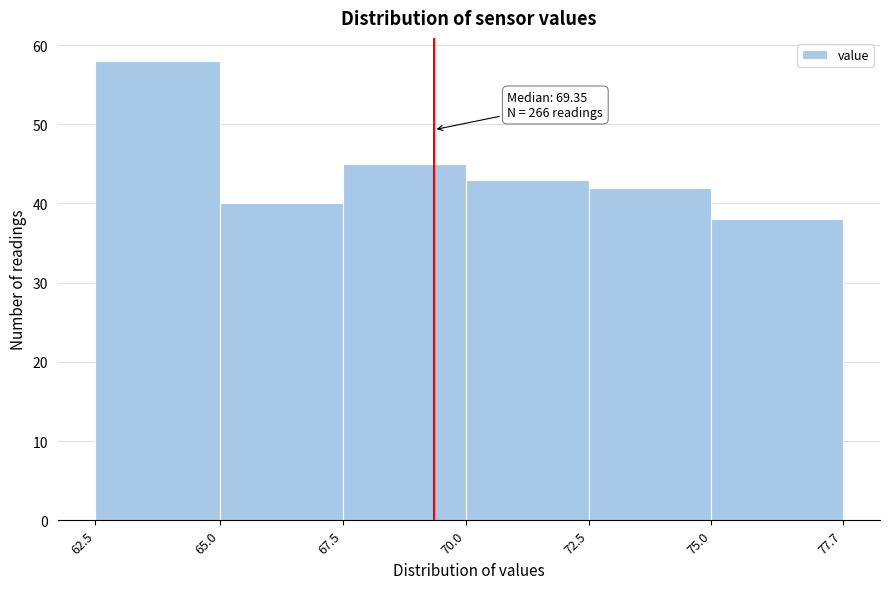

Over which range of the x-axis is the bar tallest?

62.5 to 65.0